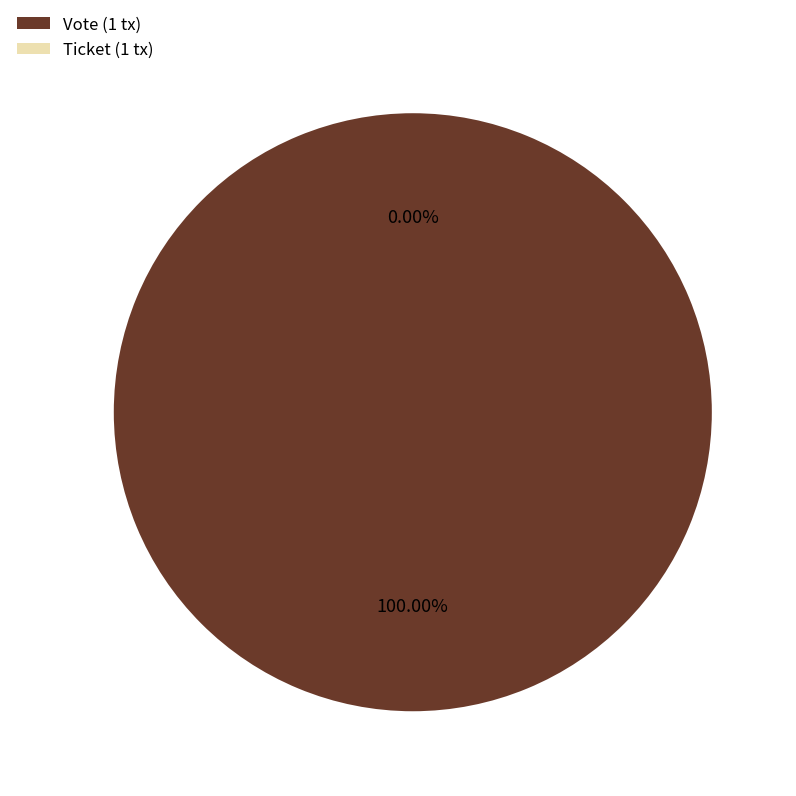

To the nearest percent, what is the combined percentage of Vote (1 tx) and Ticket (1 tx)?

100%